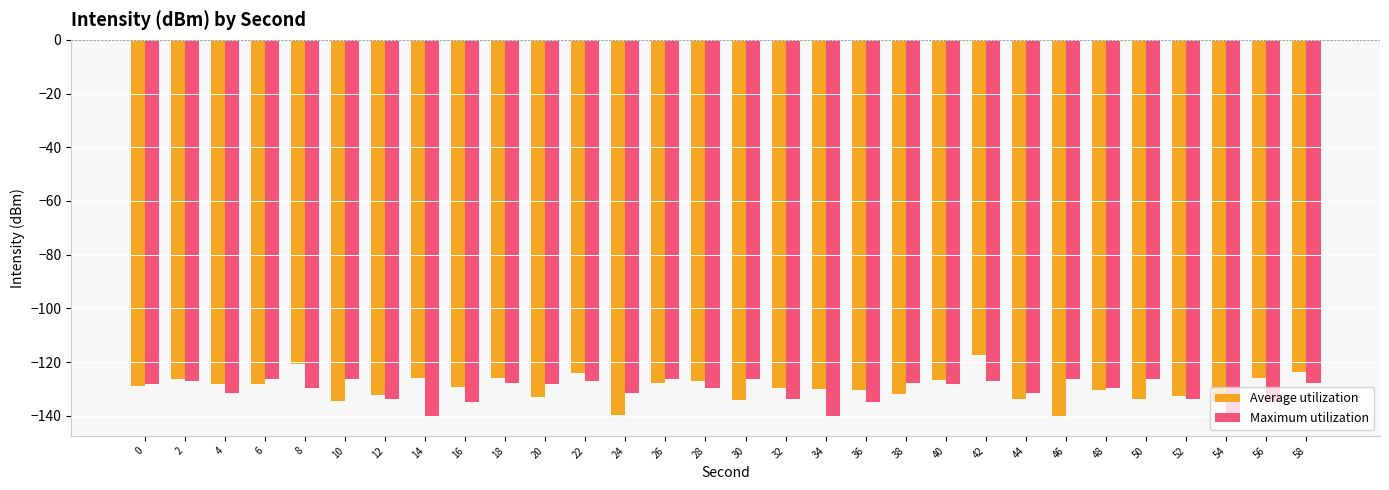

What is the difference between the Maximum utilization values at 46 and 2?

0.9